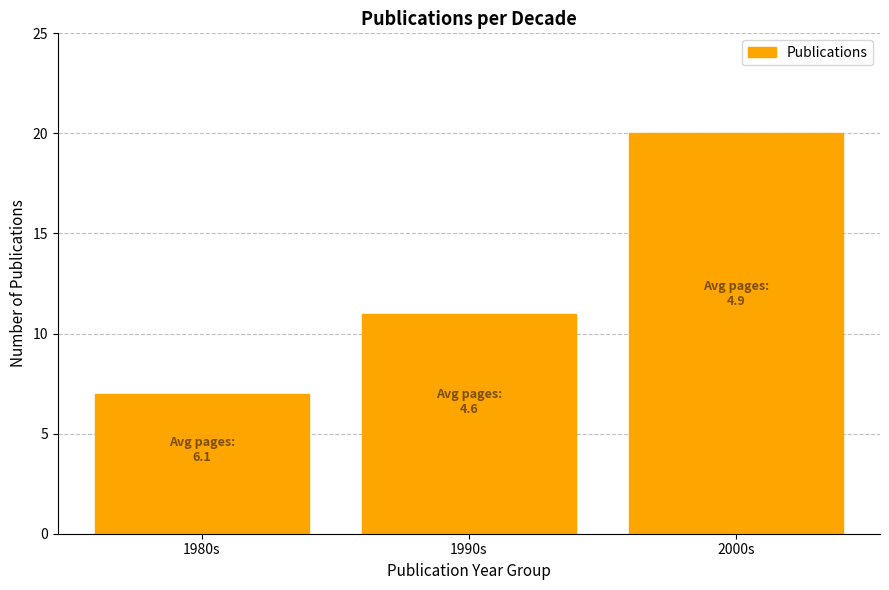

Reading left to right, transcribe all the data shown in this chart.

1980s=7	1990s=11	2000s=20